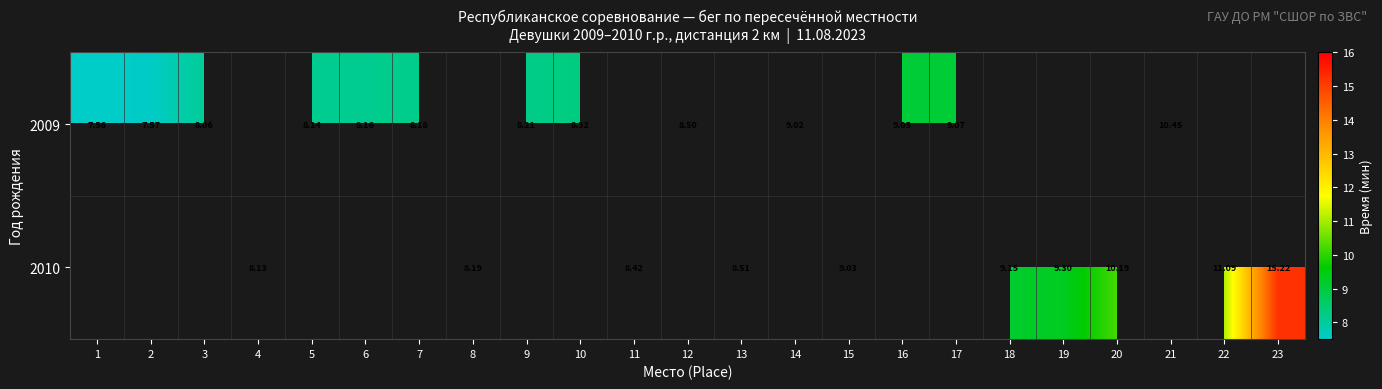

Which label corresponds to the largest value in the chart?

23